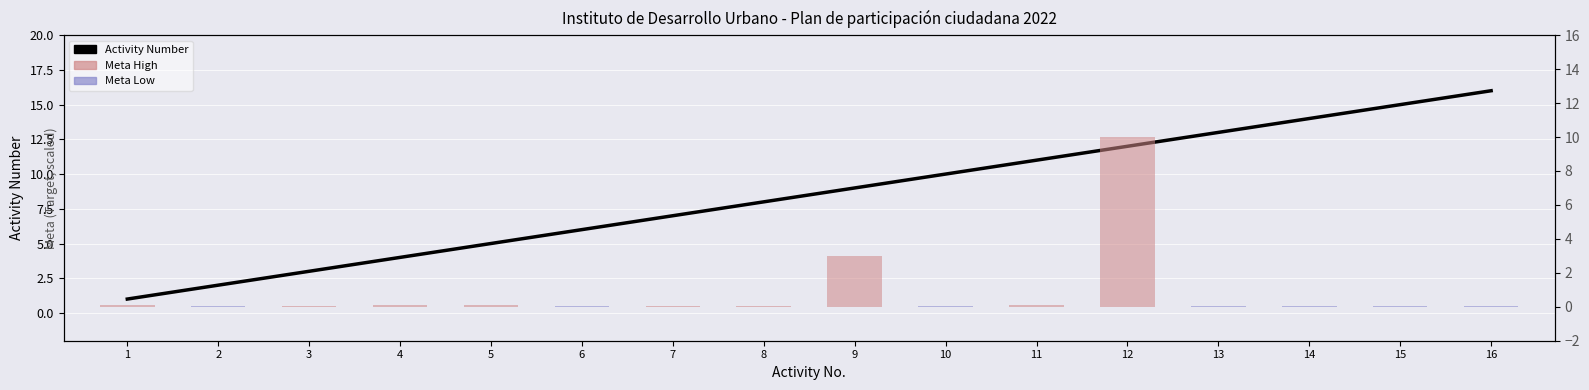

True or false: Activity Number has a value of 21.6 at 14.

False